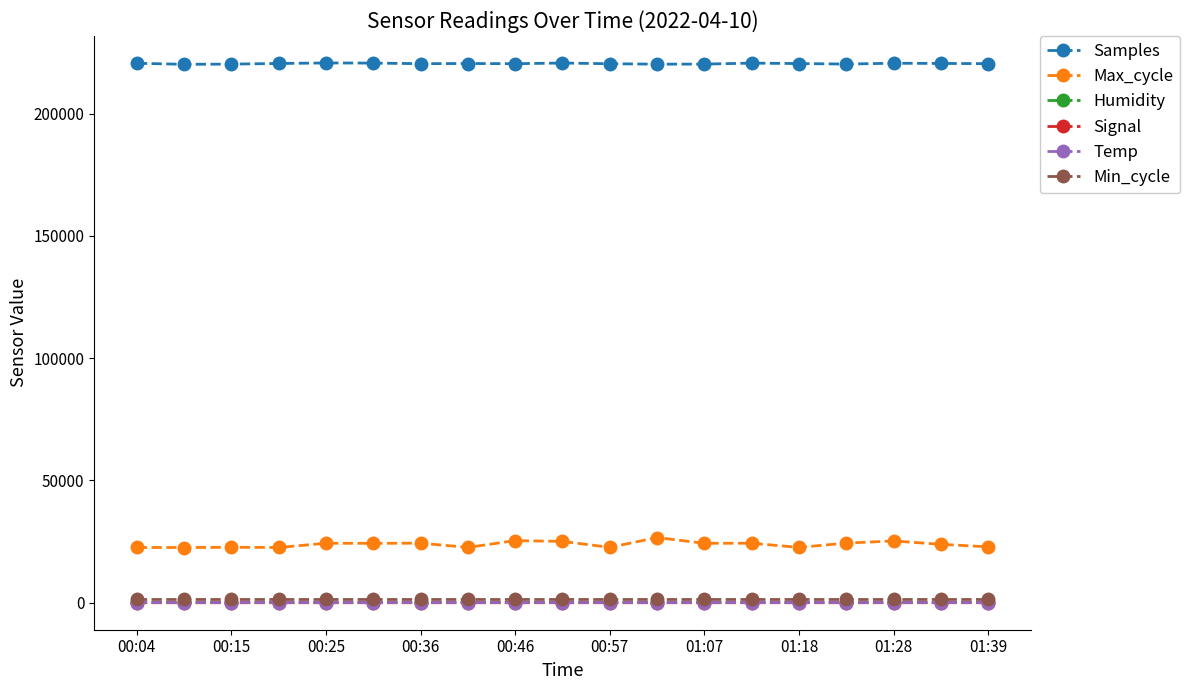

Which series has the largest total across all categories?

Samples